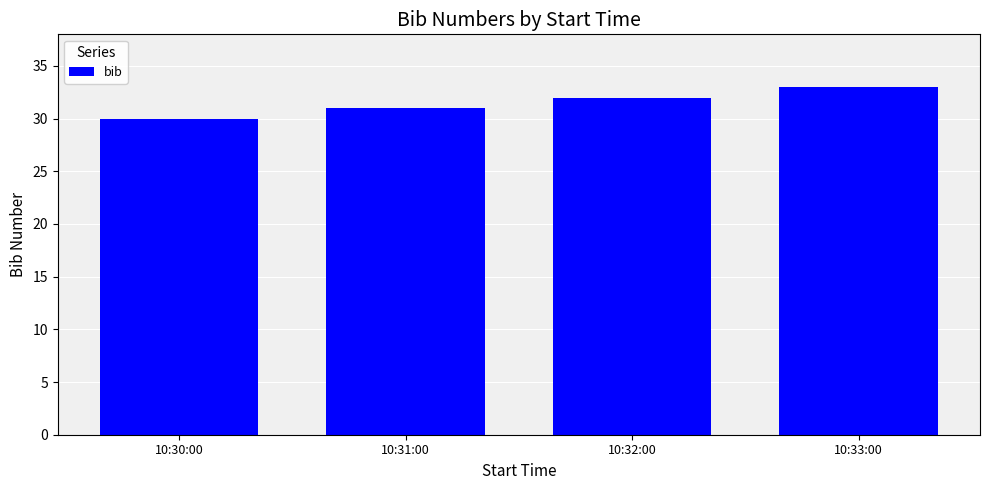

Reading right to left, list all the values displayed in this chart.

10:33:00=33	10:32:00=32	10:31:00=31	10:30:00=30